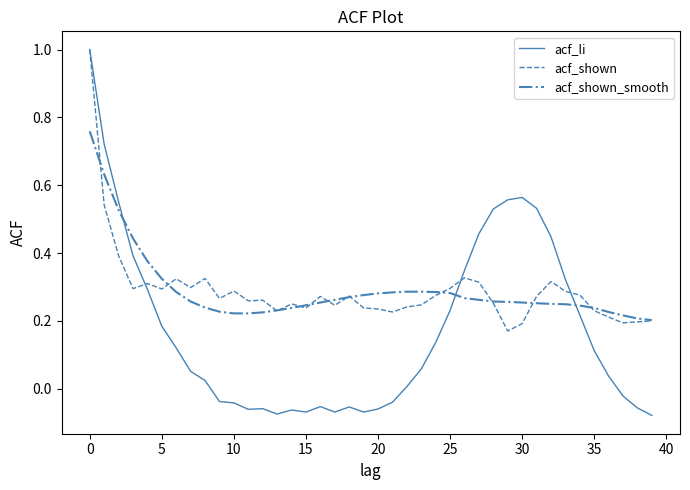

How many values in the acf_li series exceed 0?

24